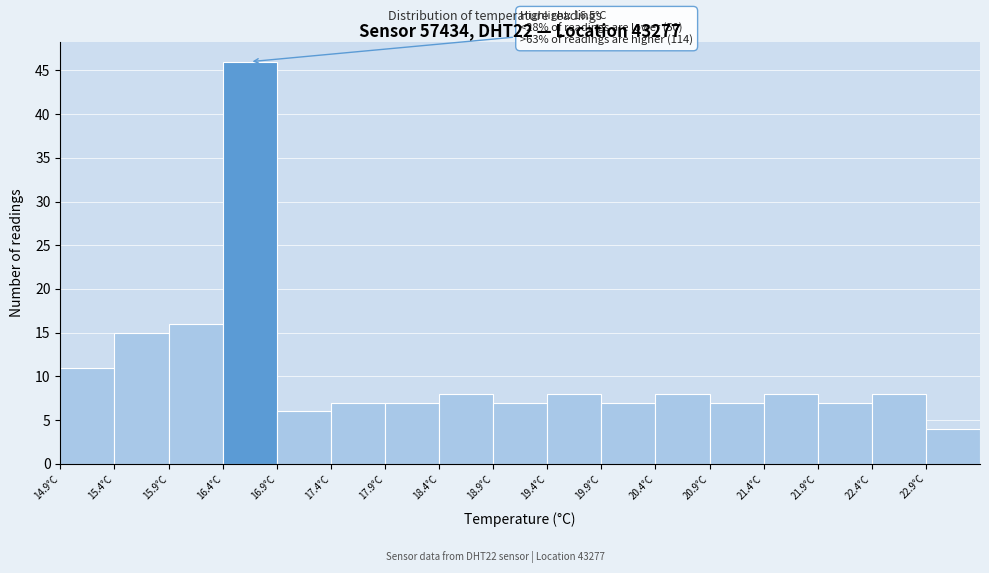

Over which range of the x-axis is the bar tallest?

16.4 to 16.9